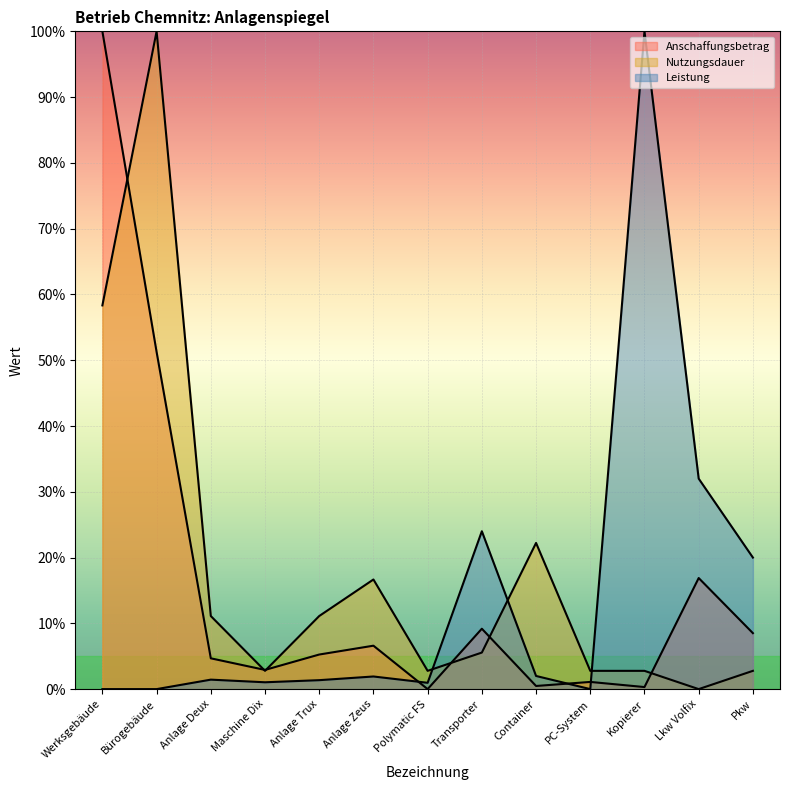

What is the difference between the maximum and minimum values in the Anschaffungsbetrag series?

100.0